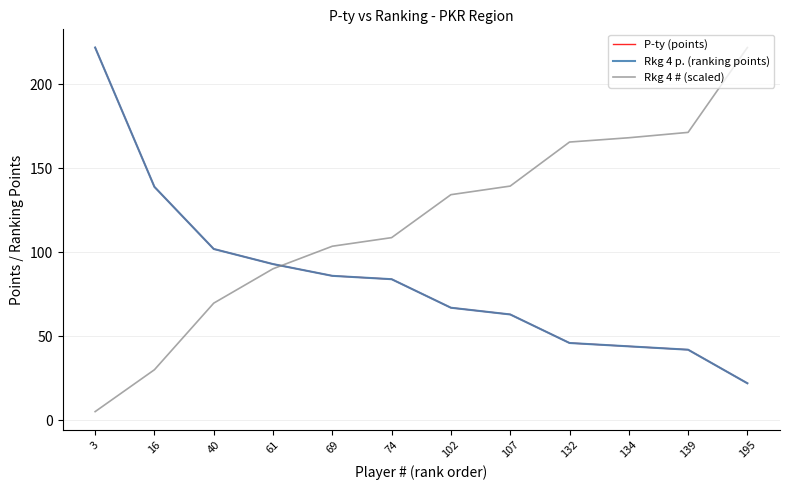

Reading left to right, extract all data points from this chart.

P-ty (points): 222.0	139.0	102.0	93.0	86.0	84.0	67.0	63.0	46.0	44.0	42.0	22.0
Rkg 4 p. (ranking points): 222.0	139.0	102.0	93.0	86.0	84.0	67.0	63.0	46.0	44.0	42.0	22.0
Rkg 4 # (scaled): 5.1	30.1	69.7	90.2	103.6	108.8	134.4	139.5	165.7	168.3	171.5	222.0